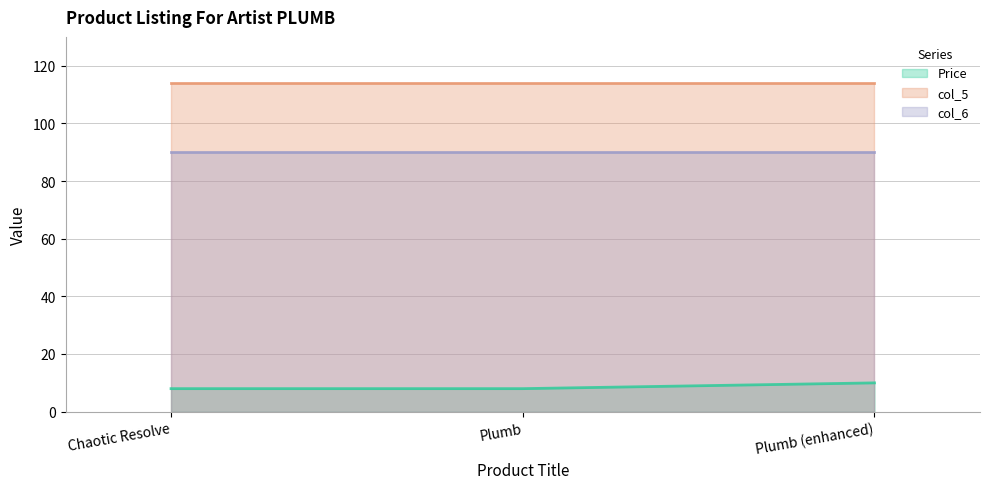

What is the spread (max minus min) of values at Chaotic Resolve?

106.0